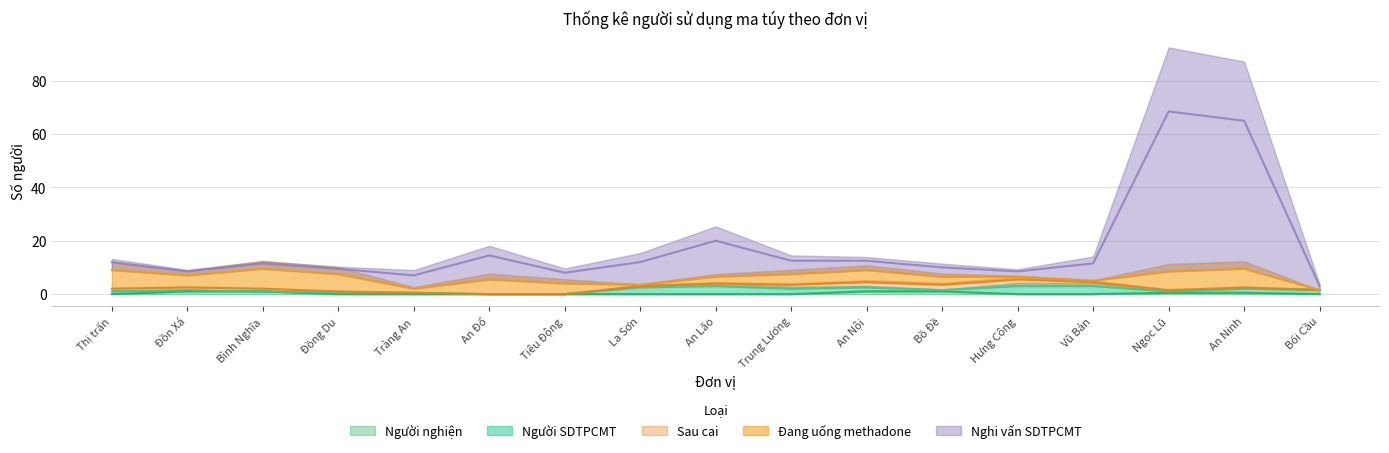

Between Tiêu Động and Tràng An, which is larger?

Tiêu Động